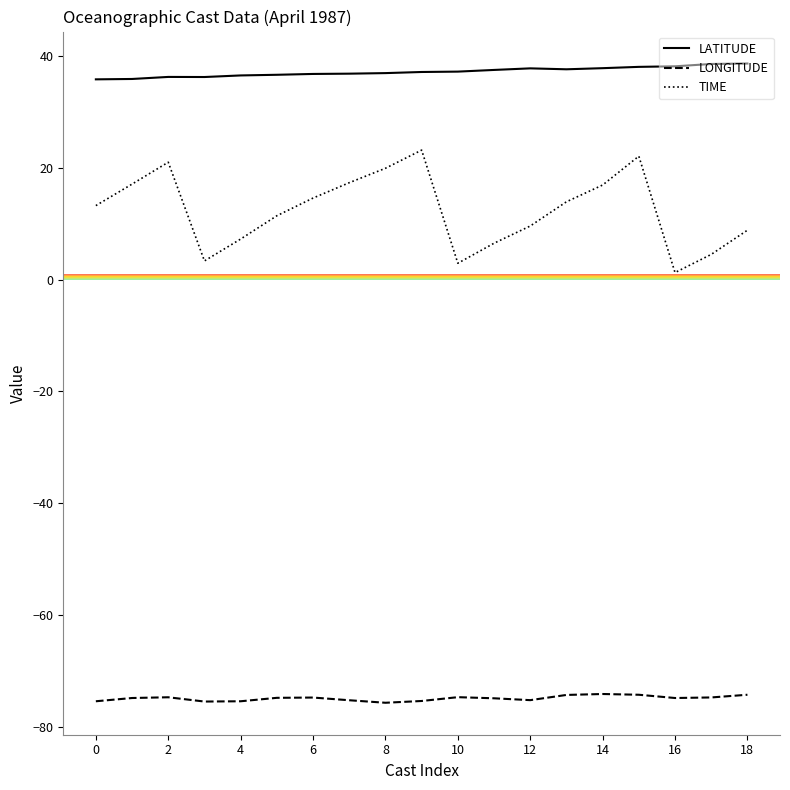

Which series has the largest range (max minus min)?

TIME